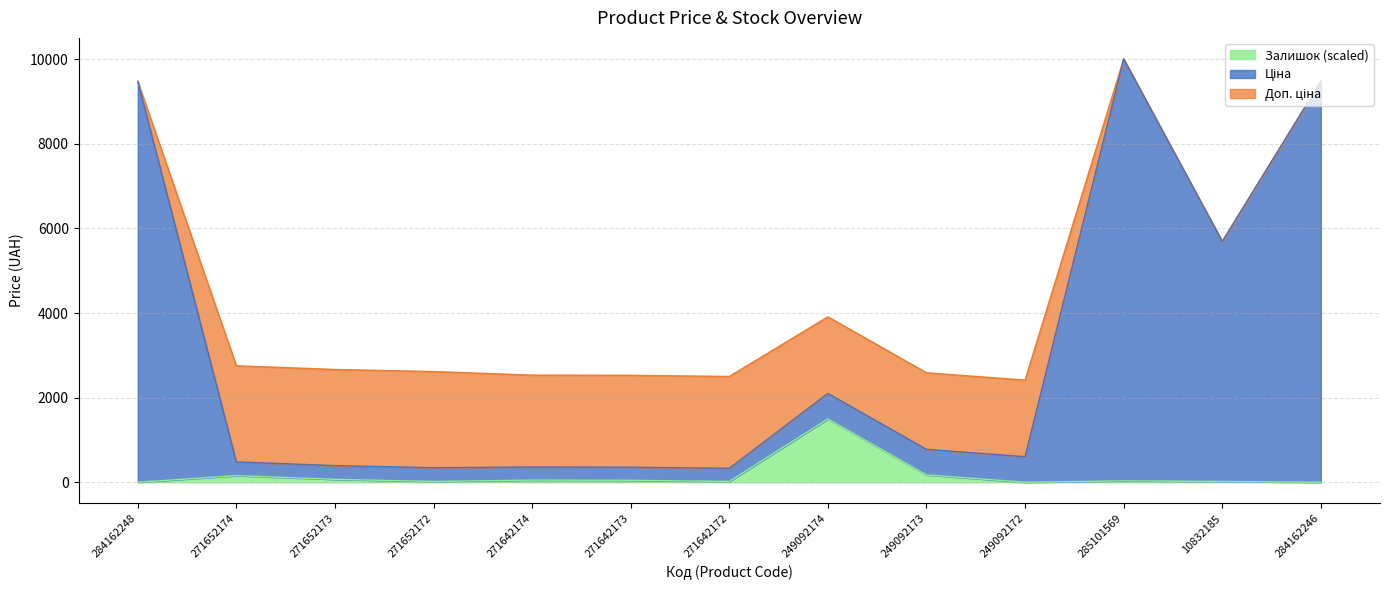

How many lines are shown in the chart?

3